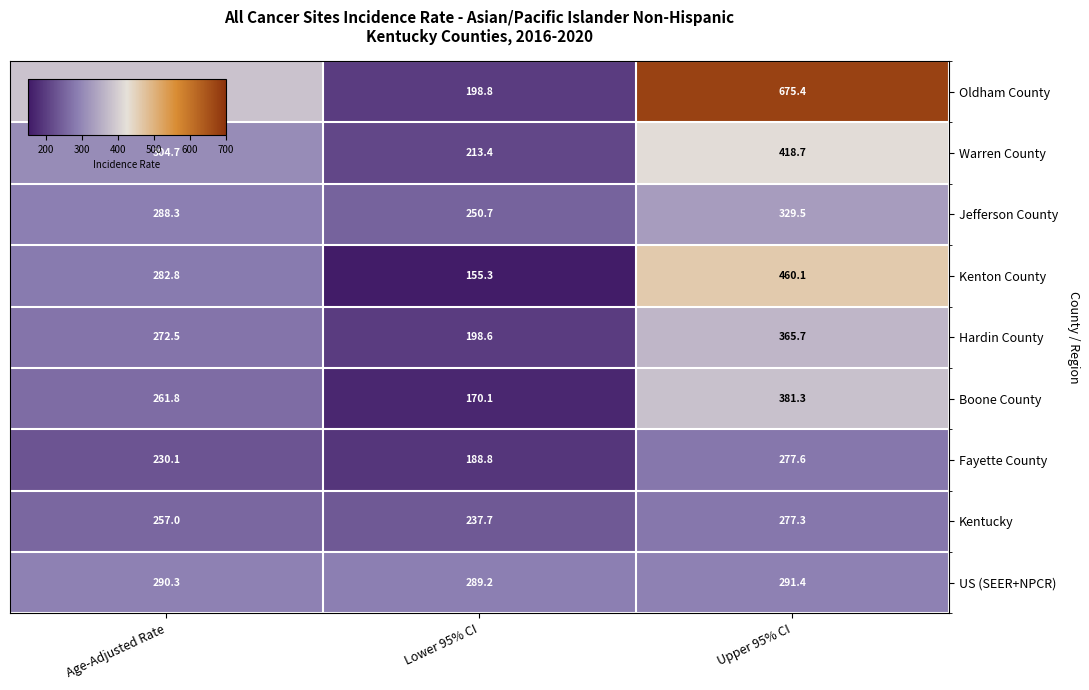

What is the sum of all Kenton County values?

898.2